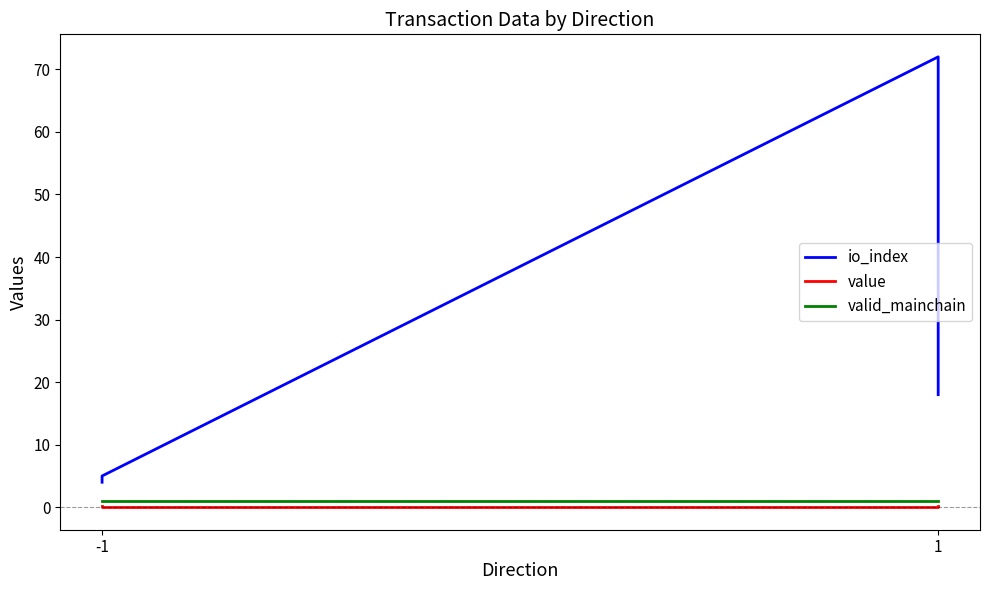

True or false: value and valid_mainchain cross at least once.

False